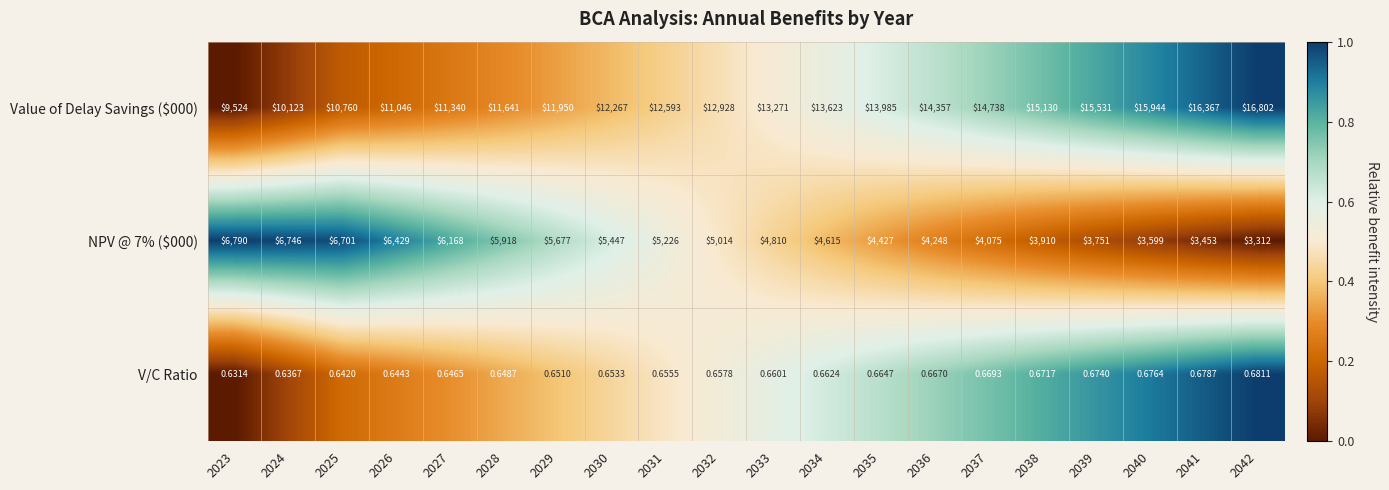

Reading left to right, transcribe all the data shown in this chart.

Value of Delay Savings ($000): 2023=9524.0	2024=10123.0	2025=10760.0	2026=11046.0	2027=11340.0	2028=11641.0	2029=11950.0	2030=12267.0	2031=12593.0	2032=12928.0	2033=13271.0	2034=13623.0	2035=13985.0	2036=14357.0	2037=14738.0	2038=15130.0	2039=15531.0	2040=15944.0	2041=16367.0	2042=16802.0
NPV @ 7% ($000): 2023=6790.0	2024=6746.0	2025=6701.0	2026=6429.0	2027=6168.0	2028=5918.0	2029=5677.0	2030=5447.0	2031=5226.0	2032=5014.0	2033=4810.0	2034=4615.0	2035=4427.0	2036=4248.0	2037=4075.0	2038=3910.0	2039=3751.0	2040=3599.0	2041=3453.0	2042=3312.0
V/C Ratio: 2023=0.6	2024=0.6	2025=0.6	2026=0.6	2027=0.6	2028=0.6	2029=0.7	2030=0.7	2031=0.7	2032=0.7	2033=0.7	2034=0.7	2035=0.7	2036=0.7	2037=0.7	2038=0.7	2039=0.7	2040=0.7	2041=0.7	2042=0.7